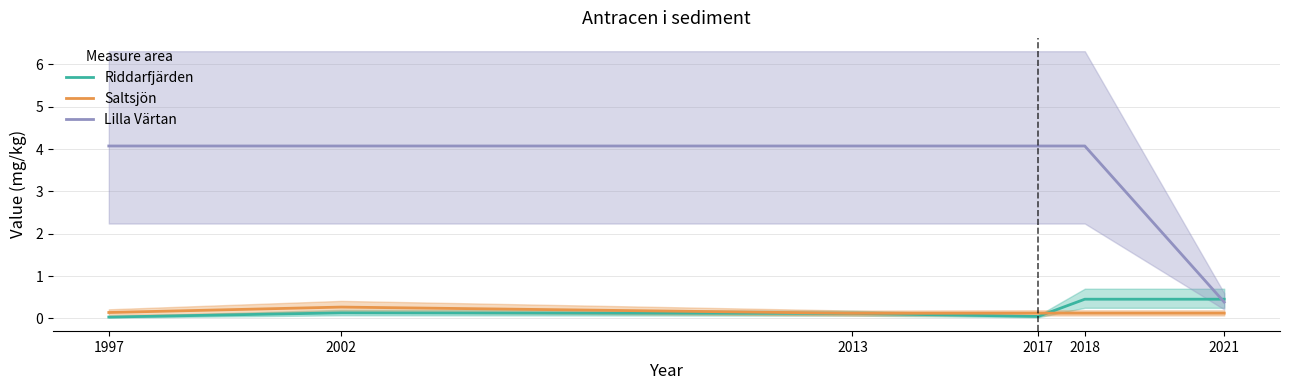

Is the value of Riddarfjärden at 2013 greater than the value of Lilla Värtan at 2017?

No